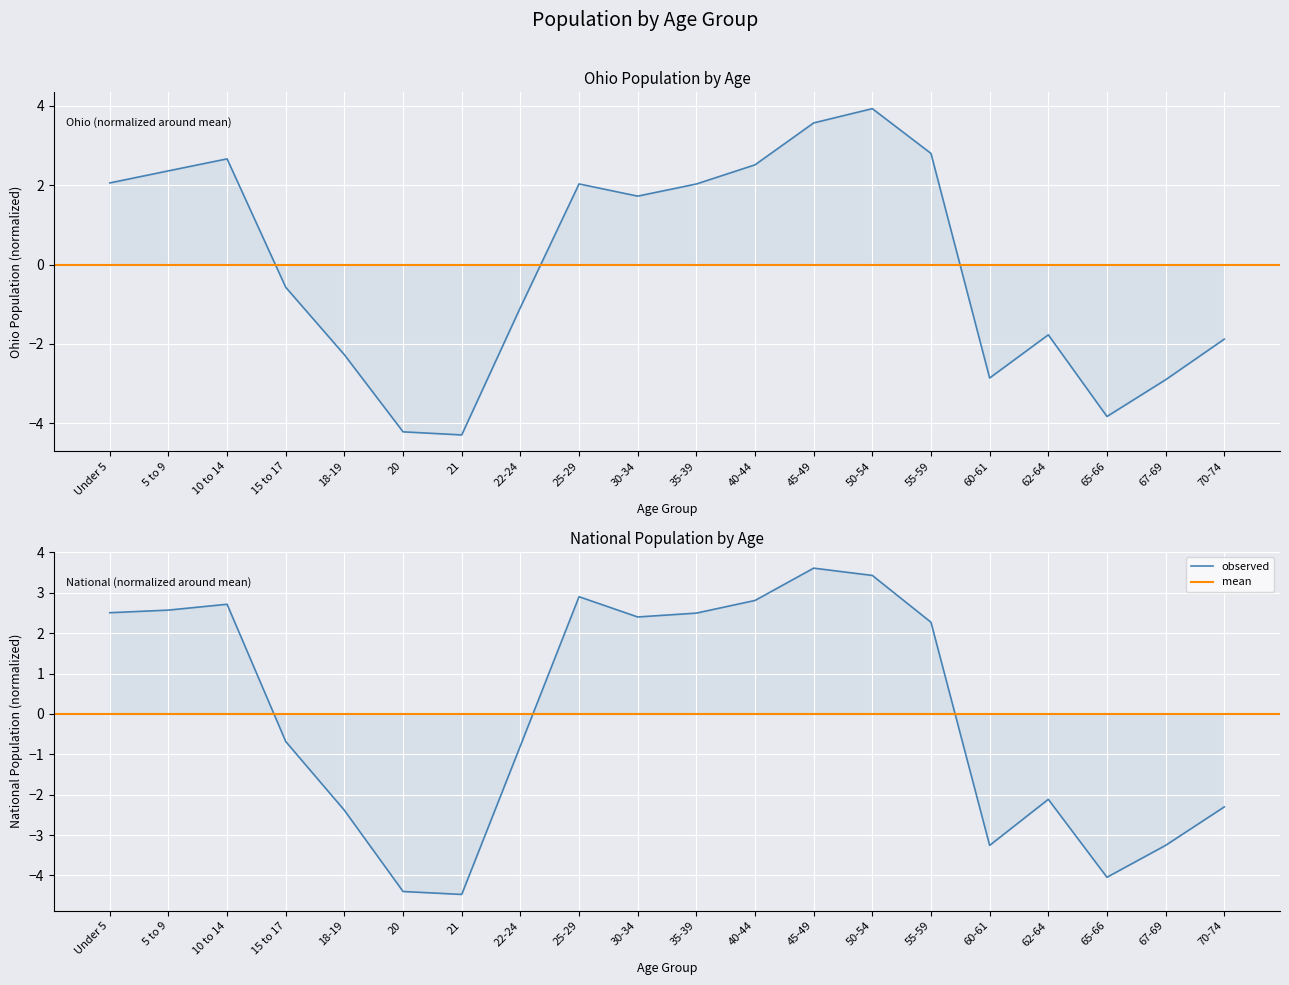

In Ohio, how many points are lower than both neighbors (excluding endpoints)?

4